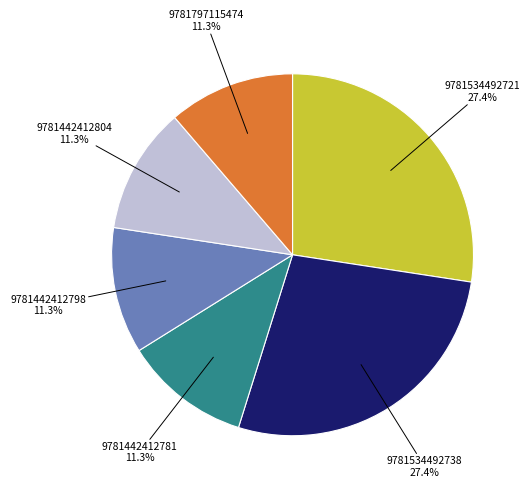

Is the sum of 9781534492721 and 9781797115474 greater than half?

No